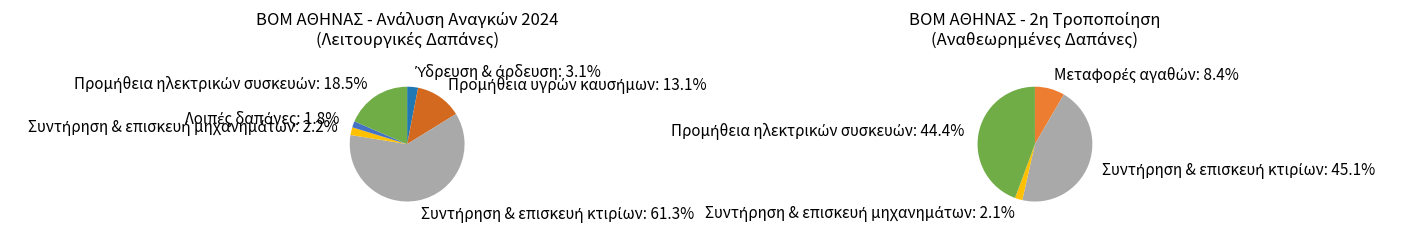

Approximately how many times larger is the value at Λοιπές δαπάνες compared to Προμήθεια ηλεκτρικών συσκευών?

0.1